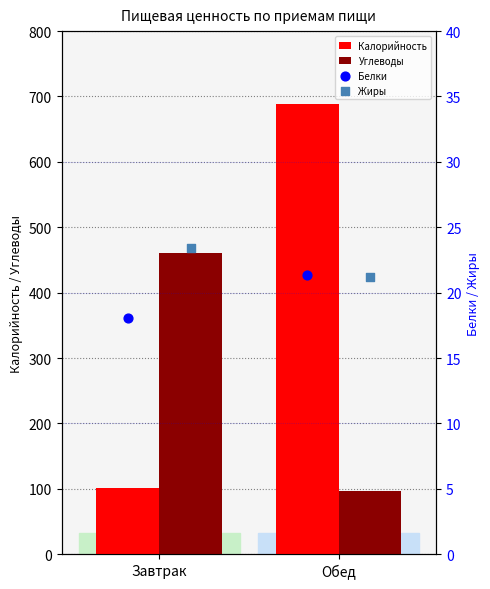

At how many categories does at least one series exceed 66?

2